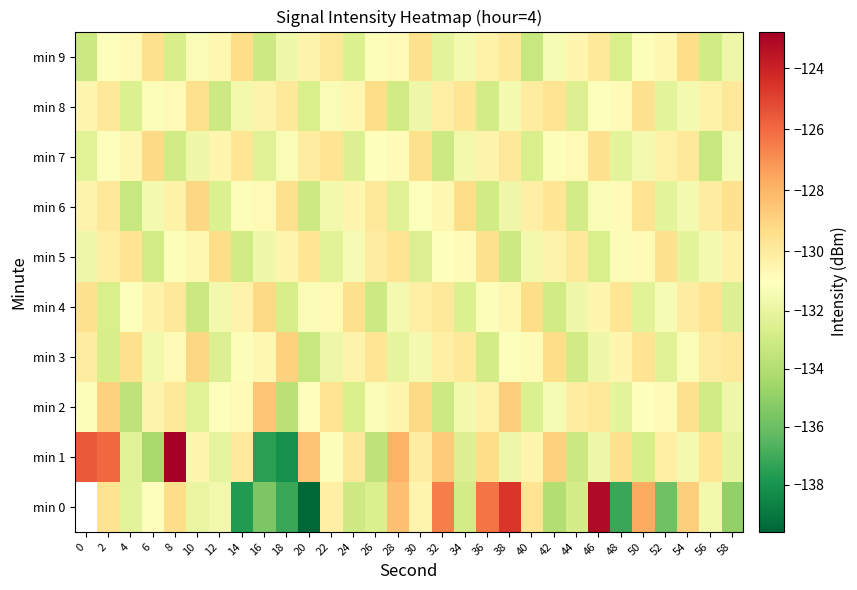

Is the value of min 5 at 10 greater than the value of min 6 at 42?

No